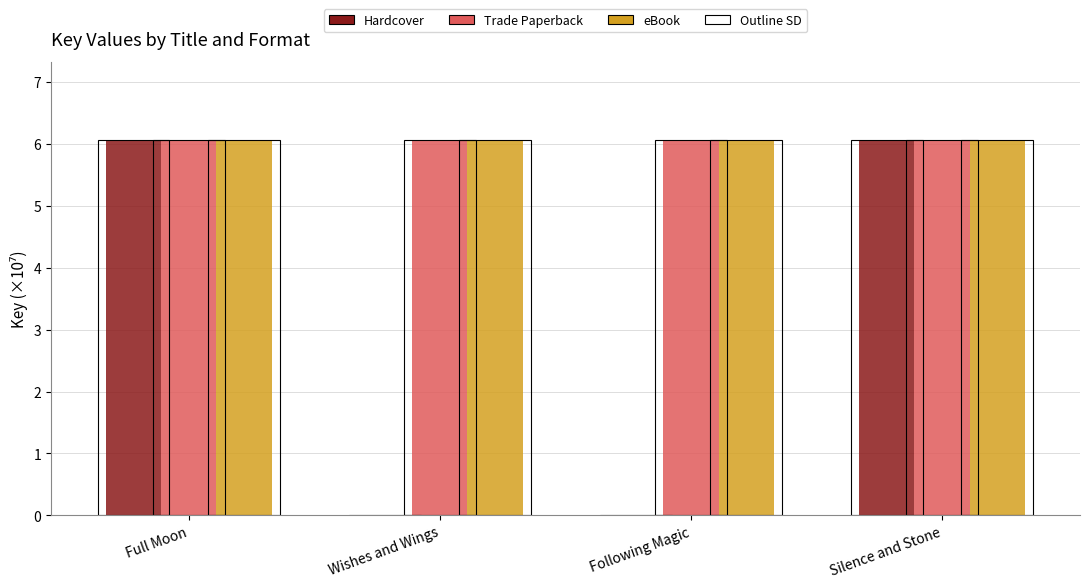

What is the label of the 4th bar from the right?

Full Moon